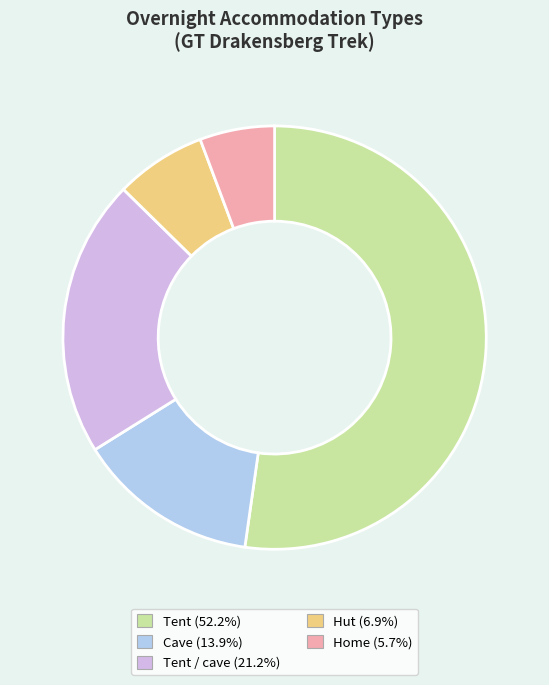

Is there any slice that represents more than half of the pie?

Yes